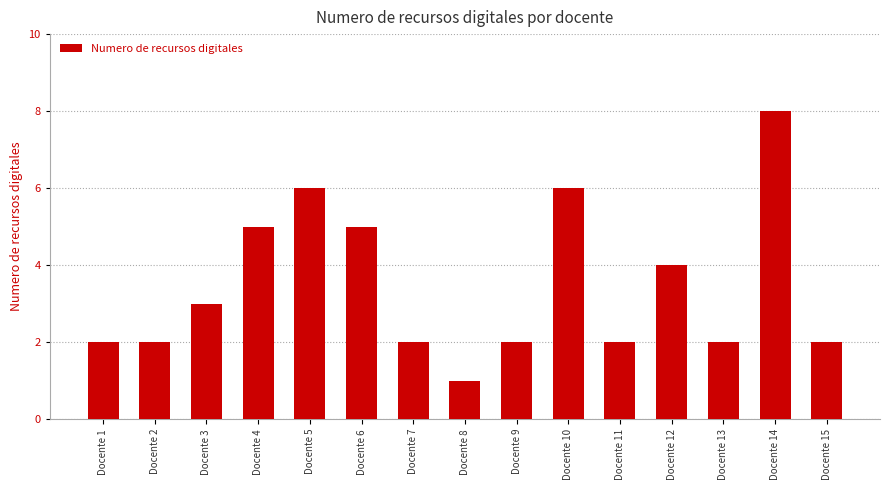

What is the sum of the values at Docente 10 and Docente 7?

8